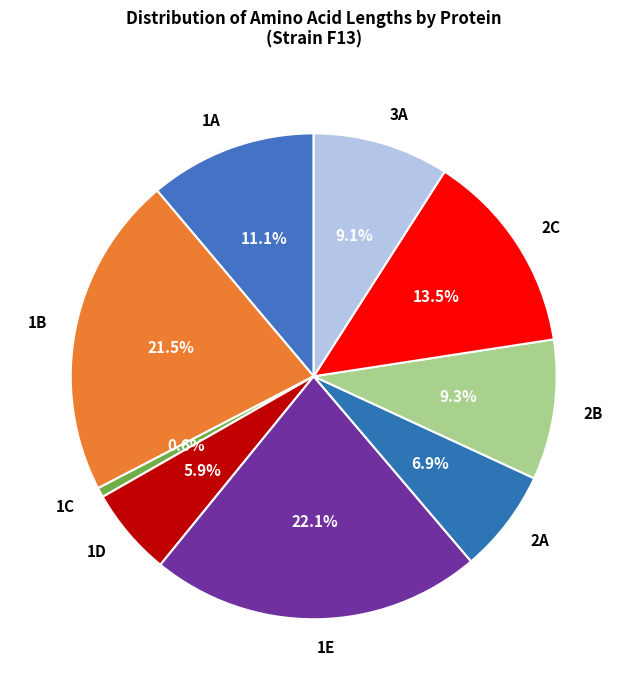

To the nearest percent, what is the difference between the 1D and 2A slice percentages?

1%